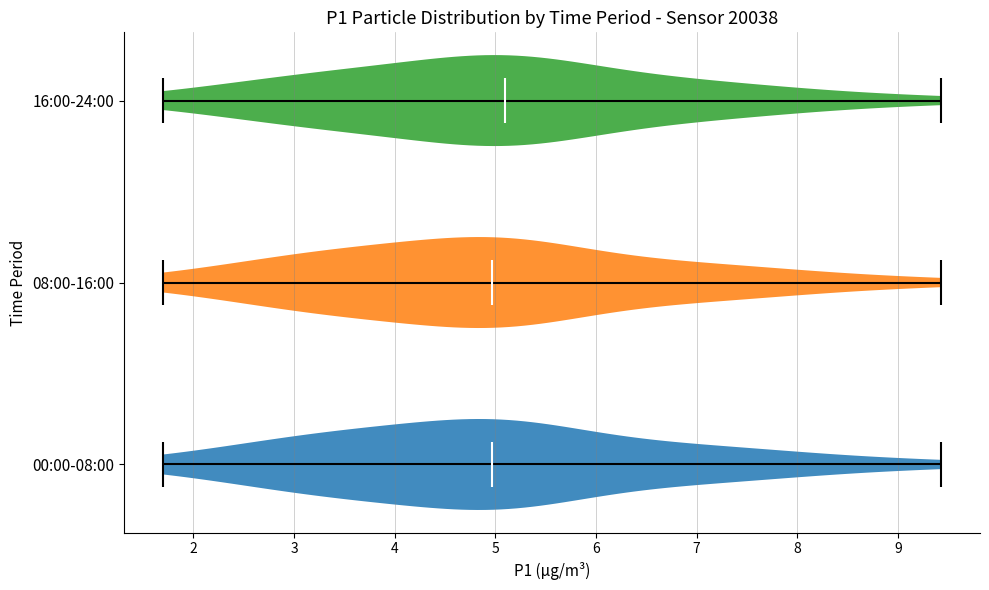

Reading bottom to top, read every violin against the x-axis: where its median line is, and the lowest and highest points it reaches. The values are not printed on the chart, so give them approximately, as read against the axis.

00:00-08:00: median line 5.0, lowest point 1.7, highest point 9.4
08:00-16:00: median line 5.0, lowest point 1.7, highest point 9.4
16:00-24:00: median line 5.1, lowest point 1.7, highest point 9.4